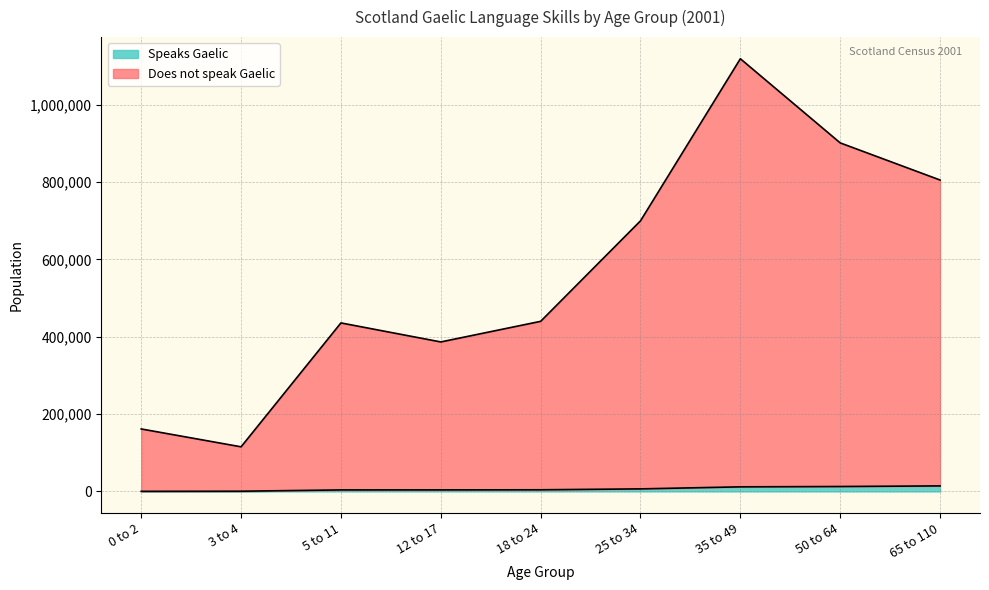

What is the average value of the Speaks Gaelic series?

6552